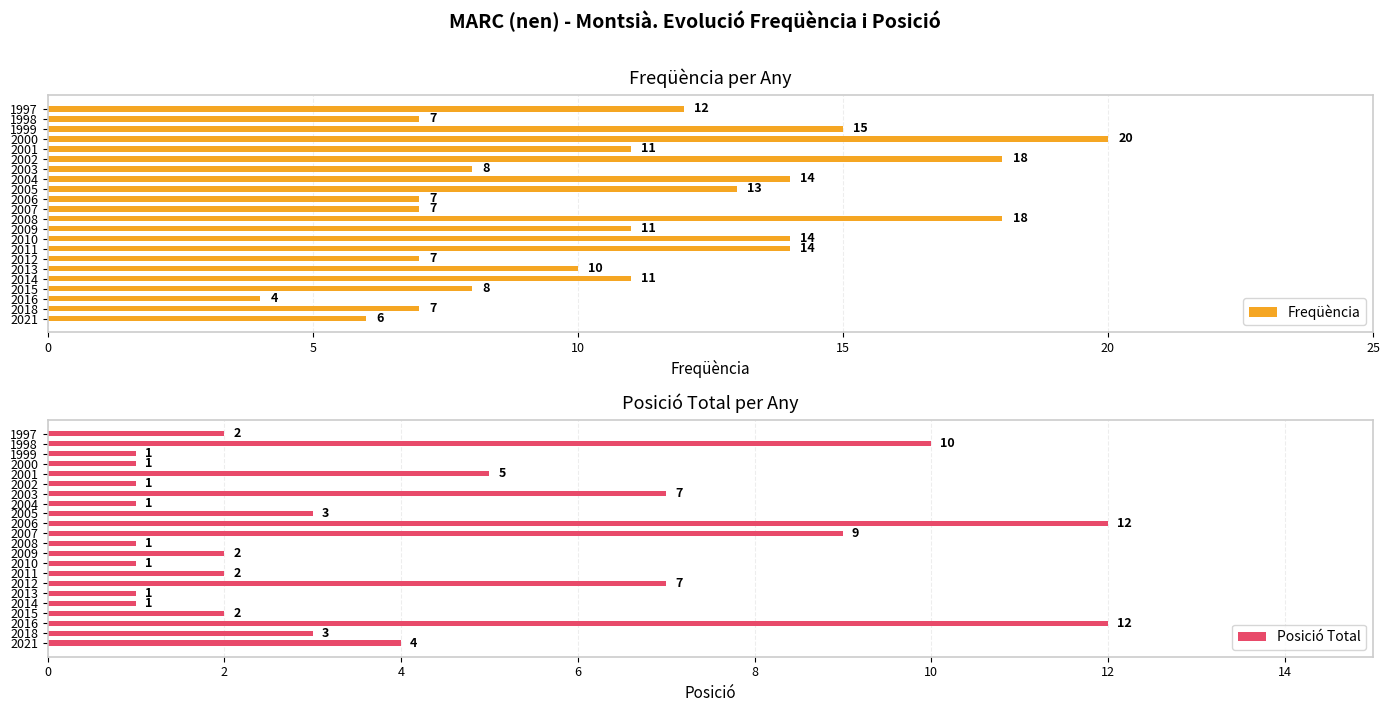

What is the value of the Freqüència bar at the 18th from the left?

11